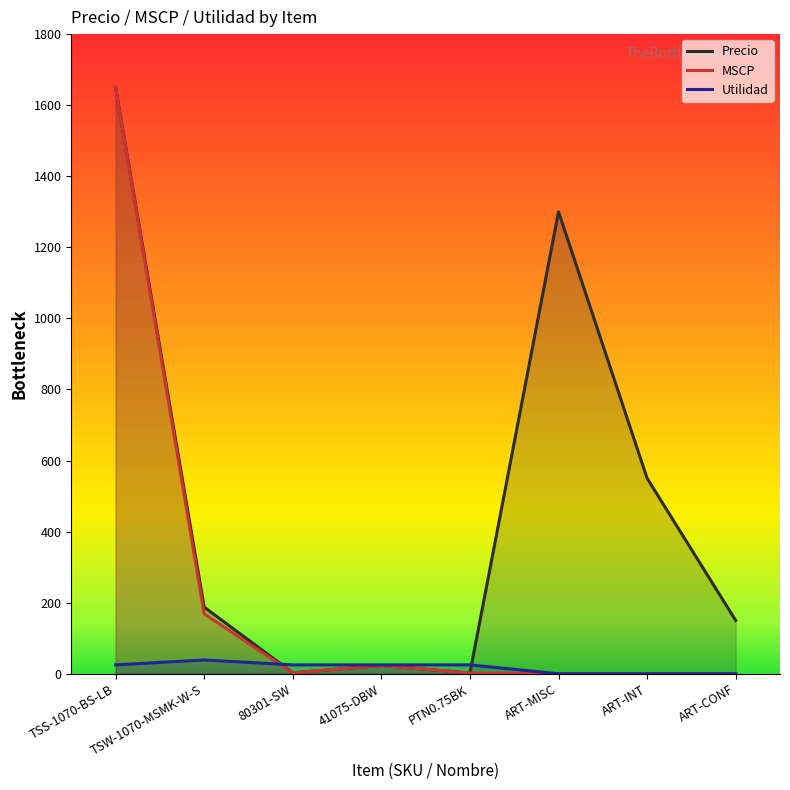

Reading left to right, list all the values displayed in this chart.

Precio: 1650.0	187.5	2.6	23.4	2.0	1300.0	550.0	150.0
MSCP: 1650.0	168.8	2.6	23.4	2.0	0.0	0.0	0.0
Utilidad: 25.0	38.9	25.0	25.0	25.0	0.0	0.0	0.0